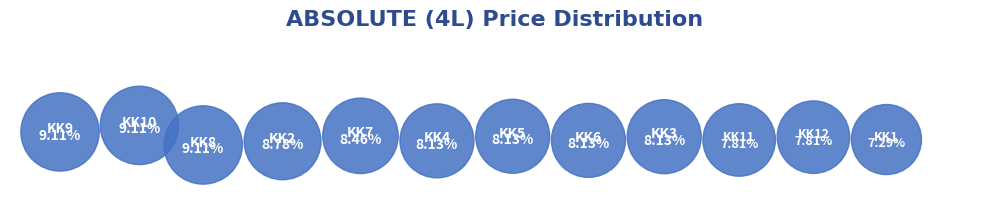

True or false: KK8 accounts for 9% of the total.

True